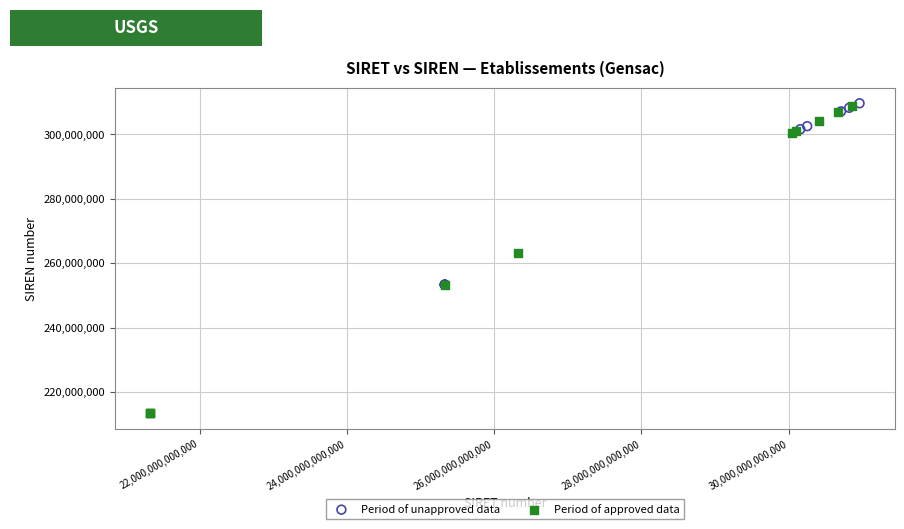

Which series reaches the minimum Y coordinate?

Period of approved data